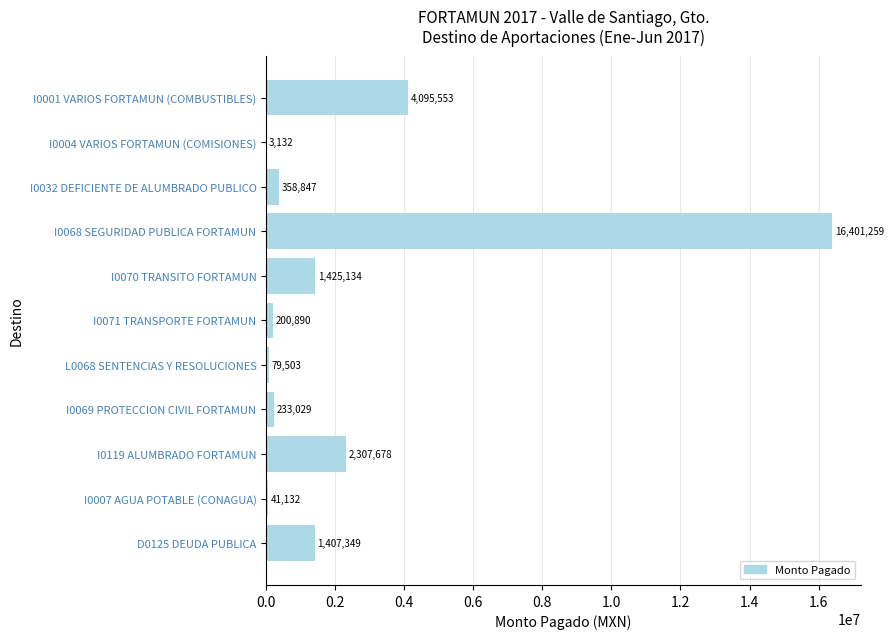

Where is the data nearest to the value 8202195?

I0001 VARIOS FORTAMUN (COMBUSTIBLES)